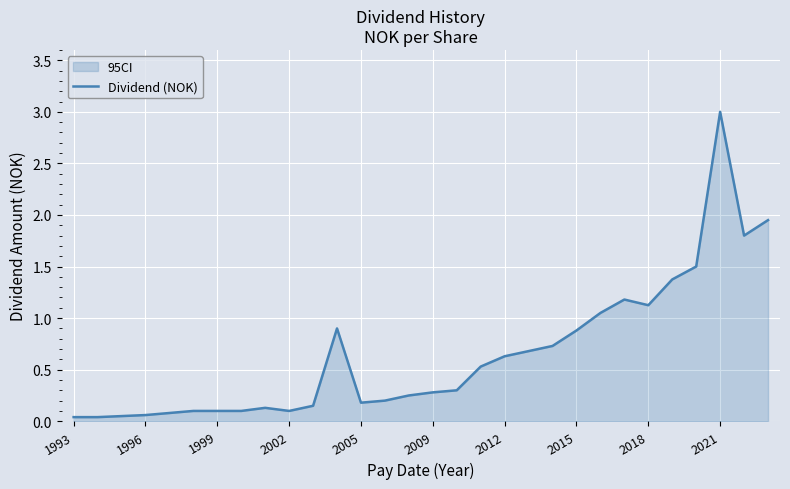

At which category does the chart reach its peak across all series?

2021